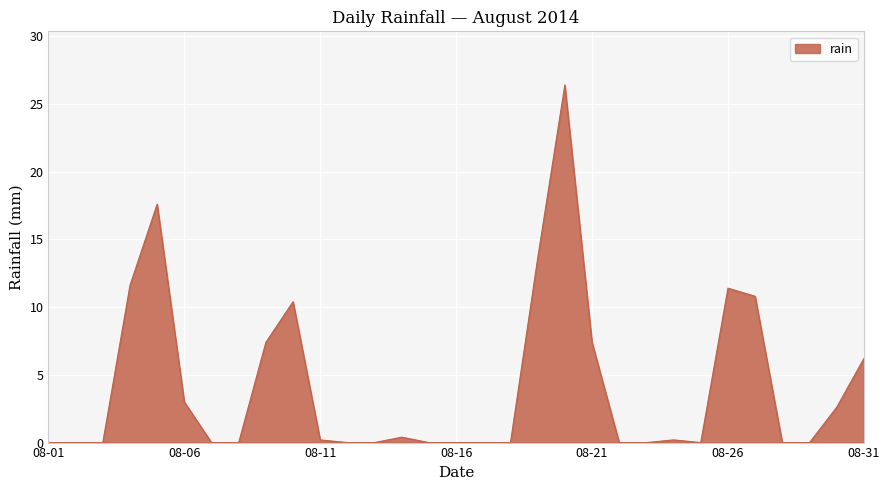

What is the maximum value shown in the chart?

26.4